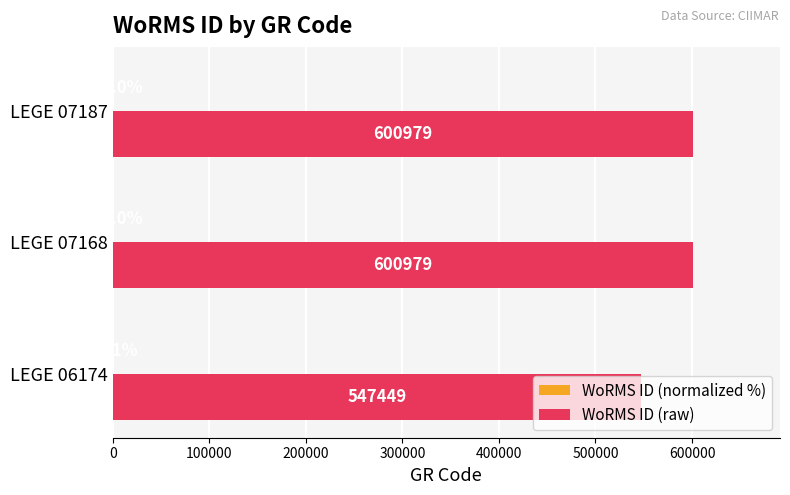

True or false: WoRMS ID (raw) has a value of 547449.0 at LEGE 06174.

True